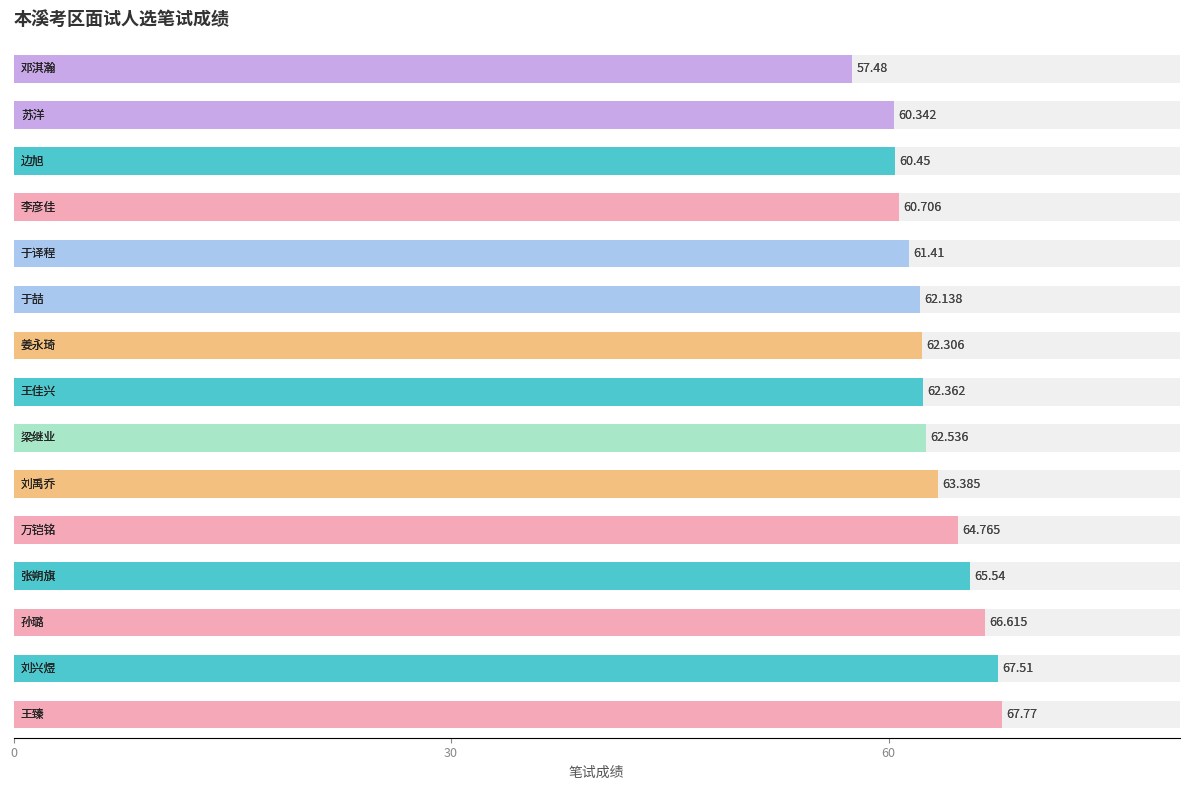

What is the sum of the values at 9 and 3?

127.7